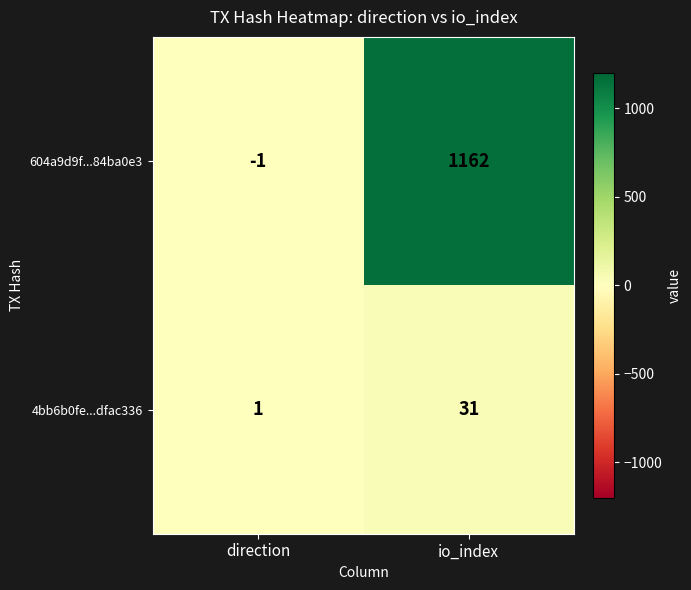

What is the sum of the 4bb6b0fe...dfac336 values at direction and io_index?

32